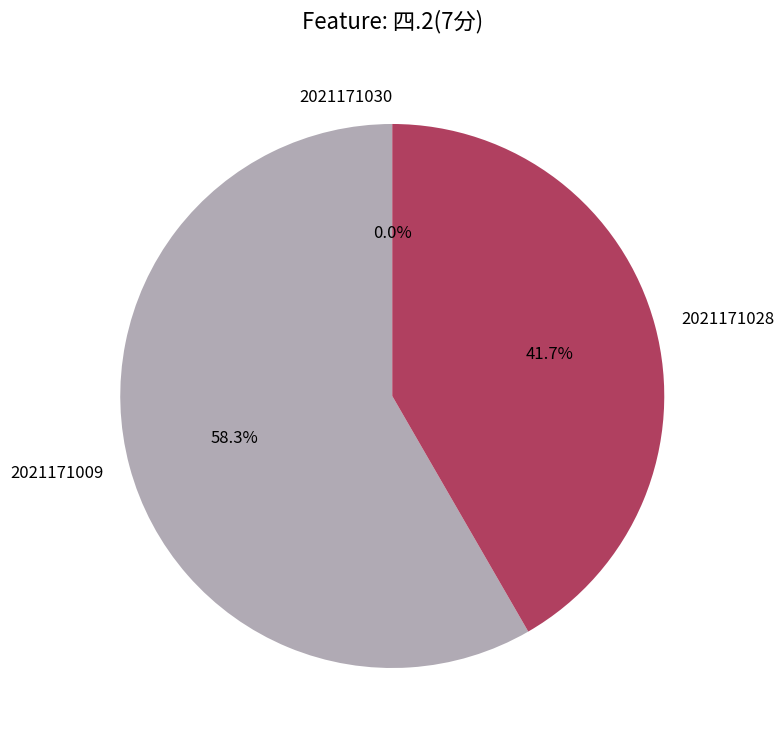

What is the change in value from 2021171009 to 2021171028?

-2